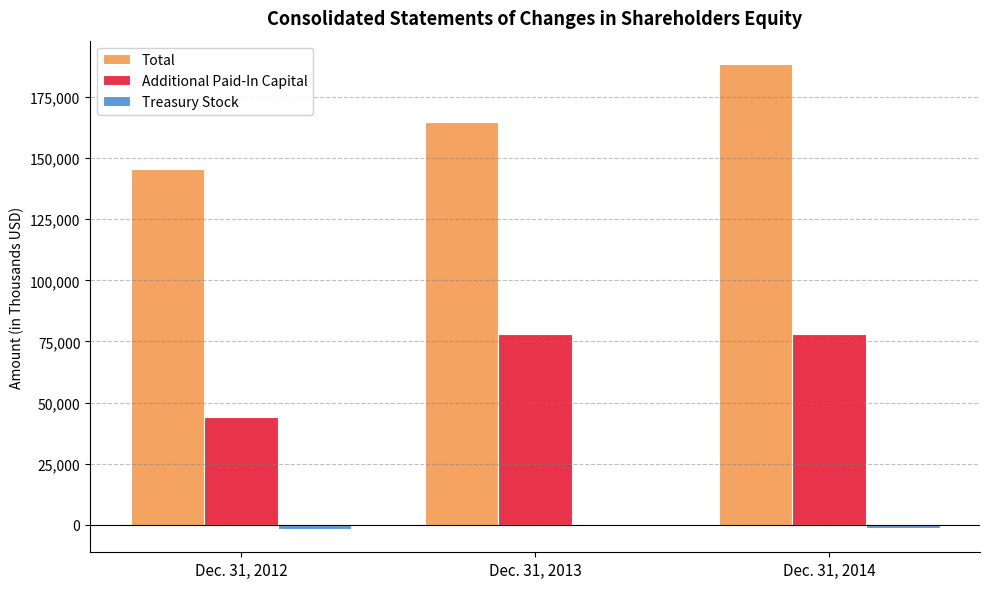

How many data points does each series have?

3